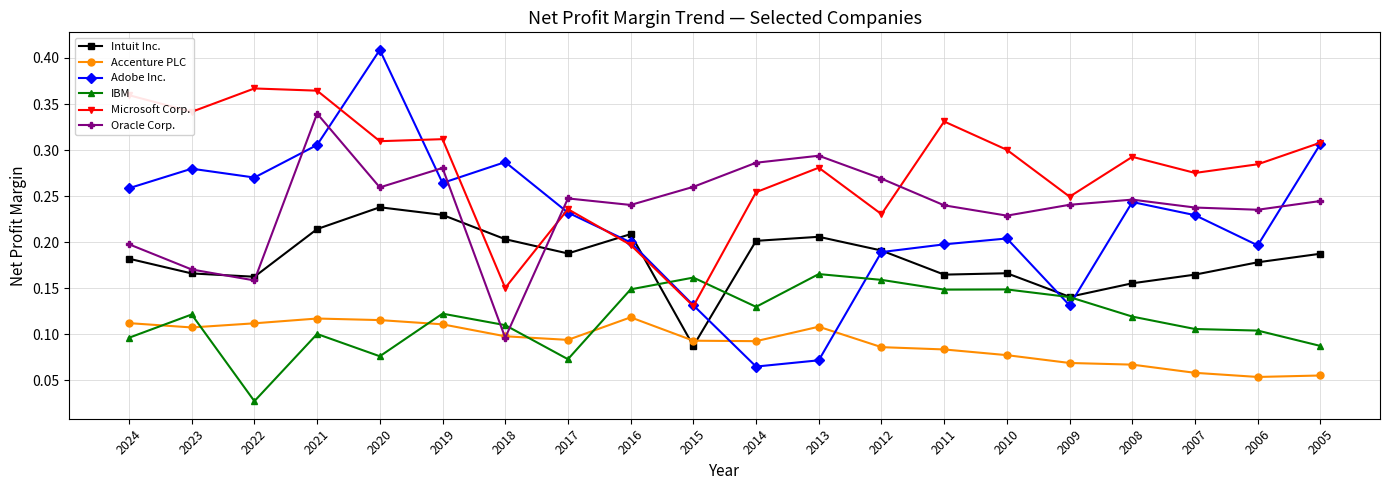

What are all the series names shown in the legend?

Intuit Inc., Accenture PLC, Adobe Inc., IBM, Microsoft Corp., Oracle Corp.